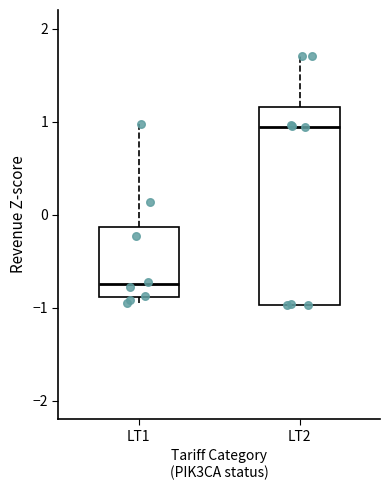

Reading left to right, read every box against the y-axis: the position of its median line, the range the box covers, and the ends of its whiskers. The values are not printed on the chart, so give them approximately, as read against the axis.

LT1: median -0.8, box -0.9 to -0.1, whiskers -0.9 (just below the box's lower edge) to 1.0
LT2: median 0.9, box -1.0 to 1.2, whiskers -1.0 to 1.7